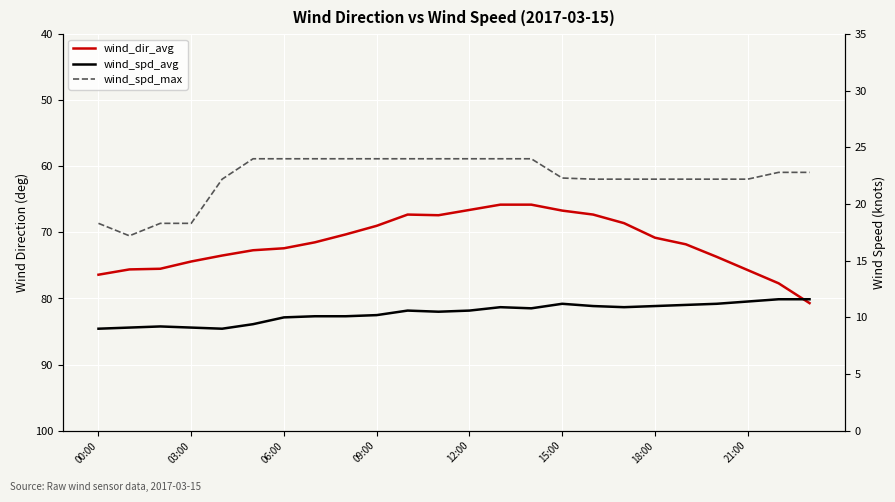

True or false: wind_spd_avg and wind_dir_avg cross at least once.

False